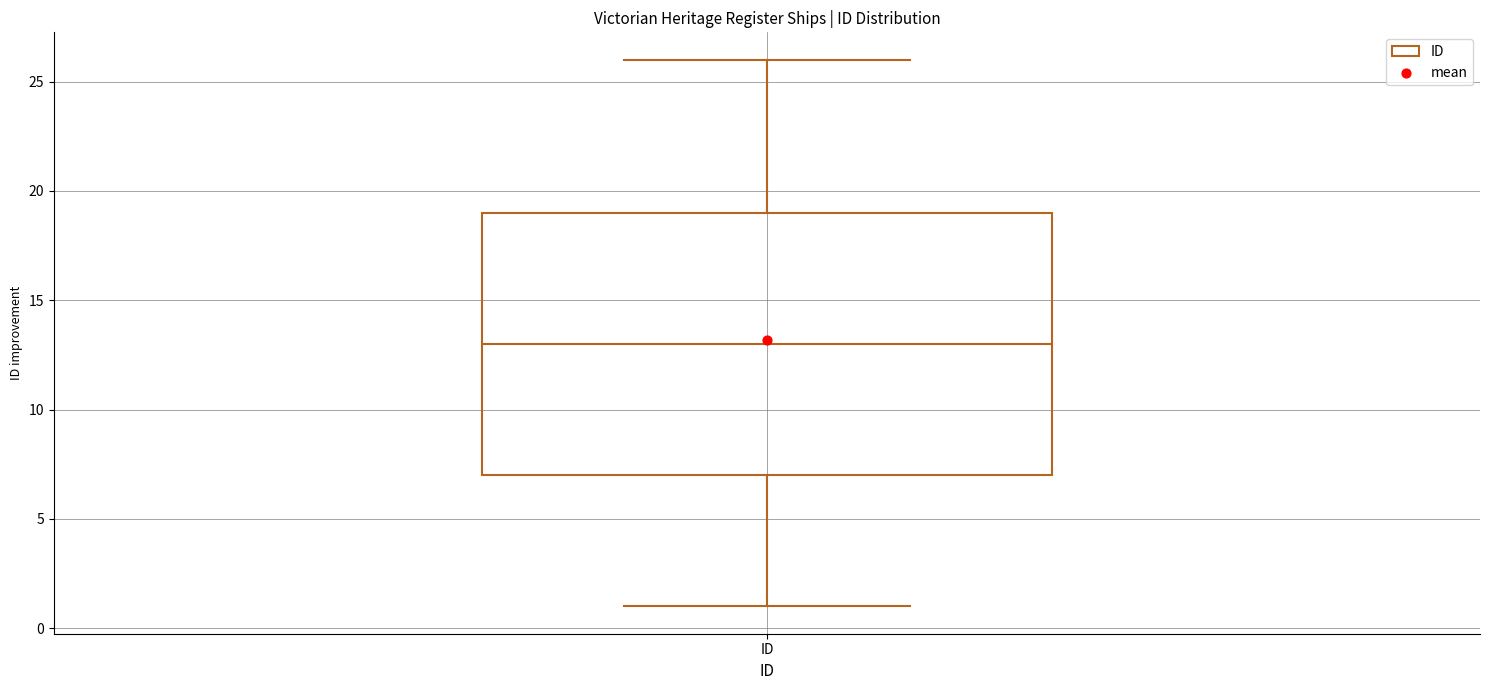

Where does the lower whisker of the box for ID end on the y-axis? The values are not printed on the chart, so give them approximately, as read against the axis.

1